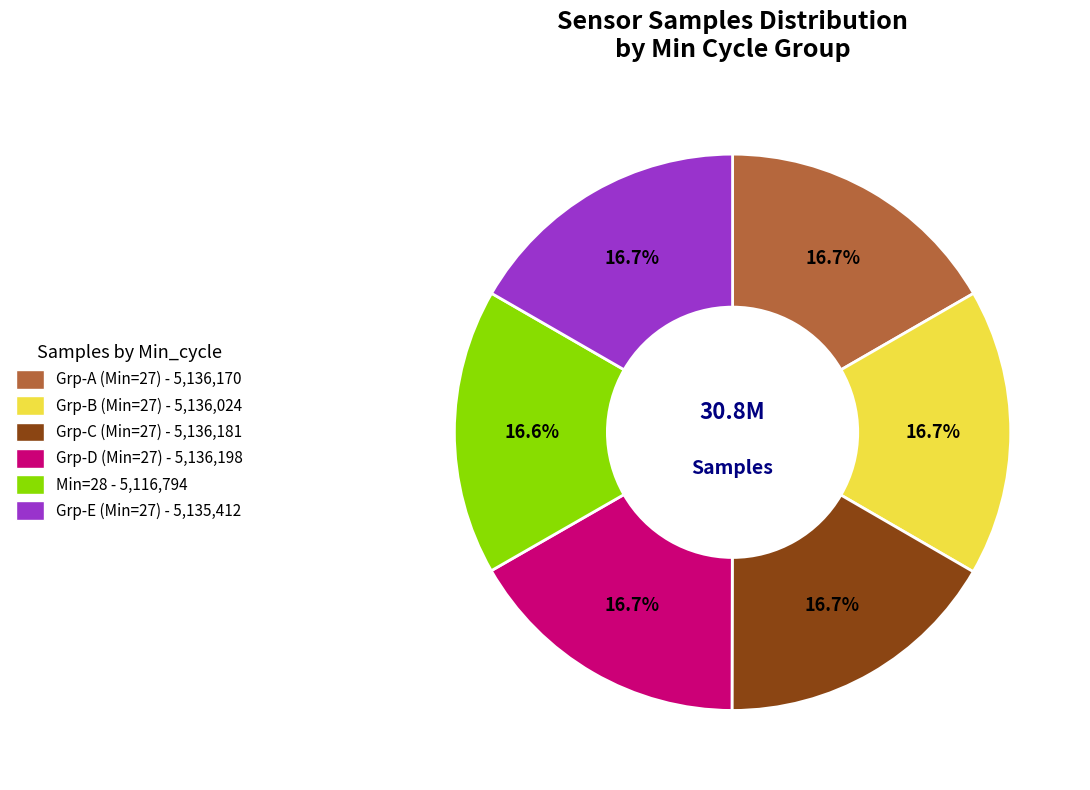

Does any single category account for the majority?

No